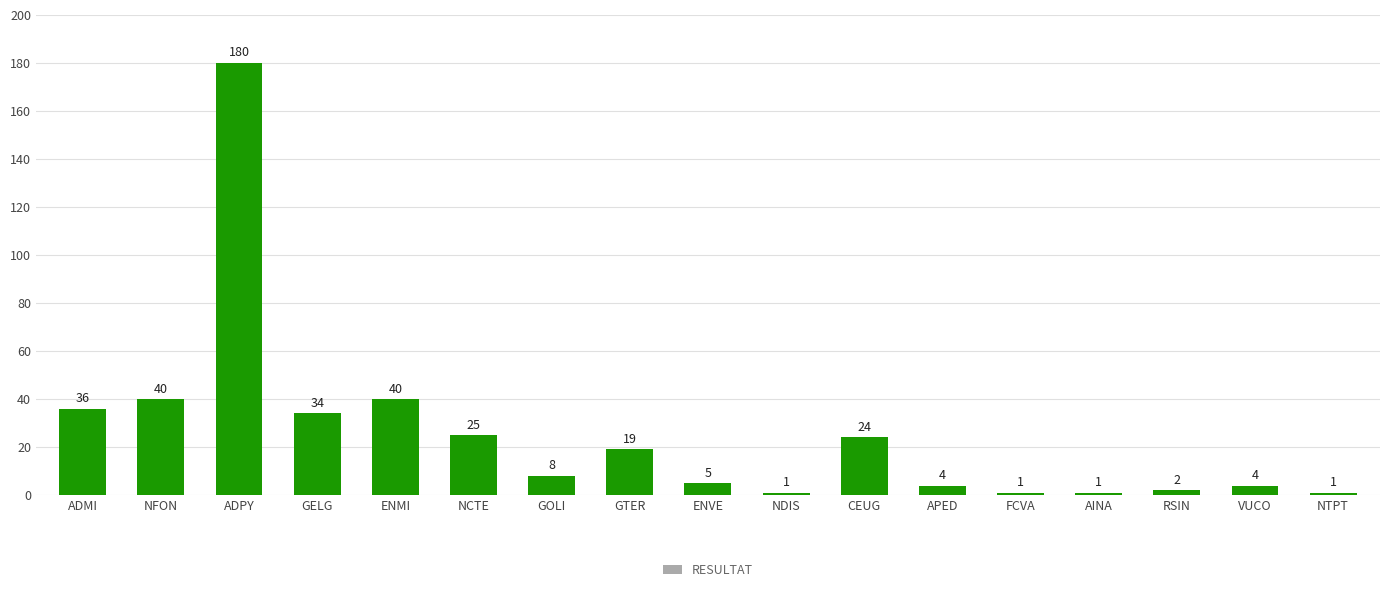

Does the chart contain any negative values?

No